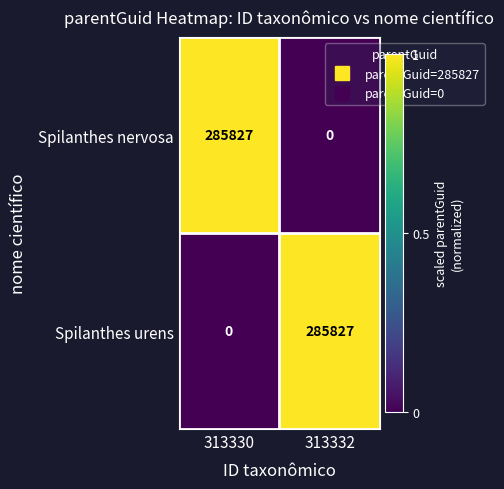

What is the difference between the highest and lowest values at 313330?

285827